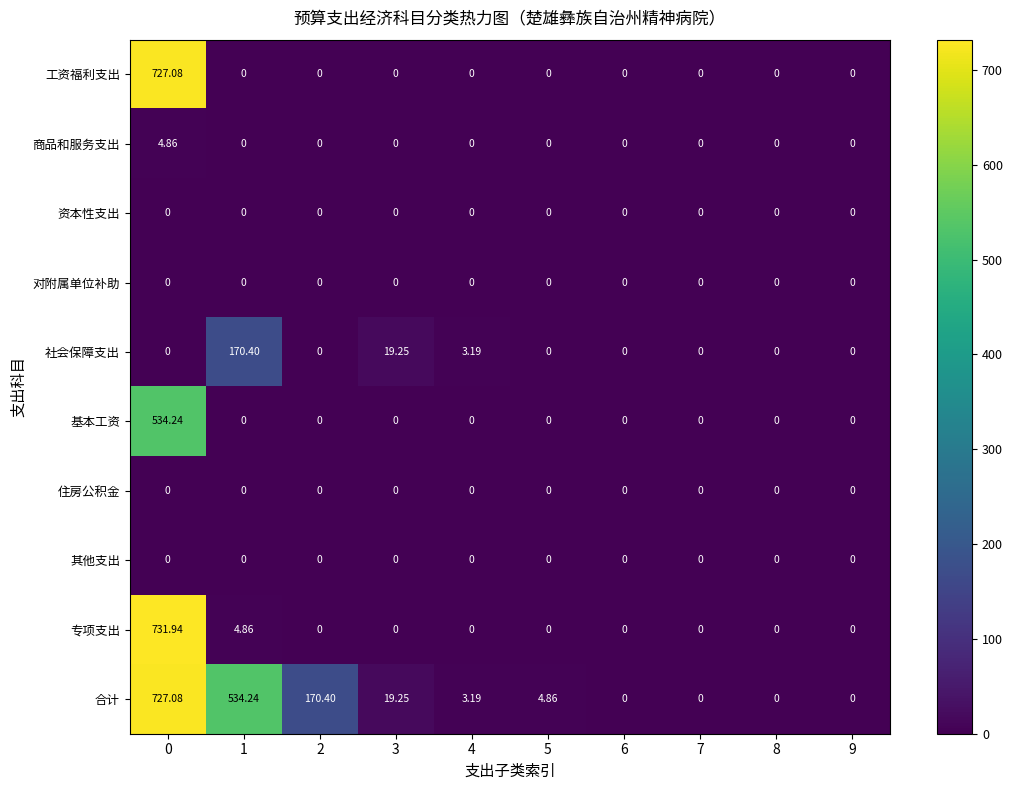

Which series has the largest range (max minus min)?

专项支出